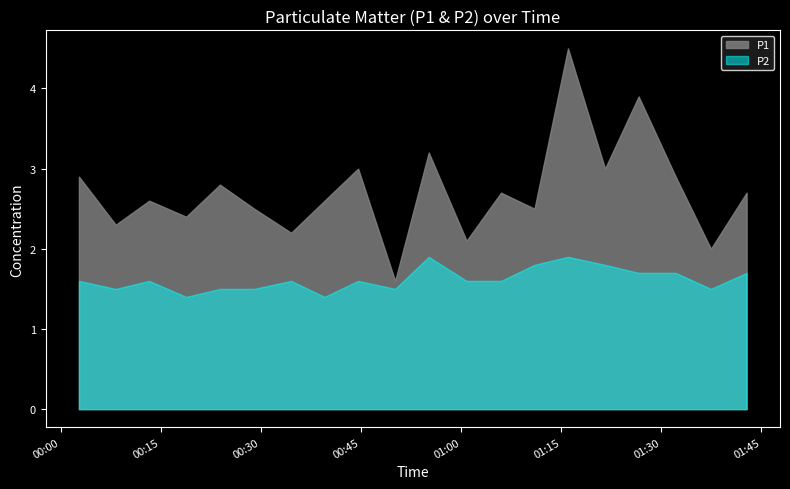

What is the difference between the maximum and minimum values in the P2 series?

0.5